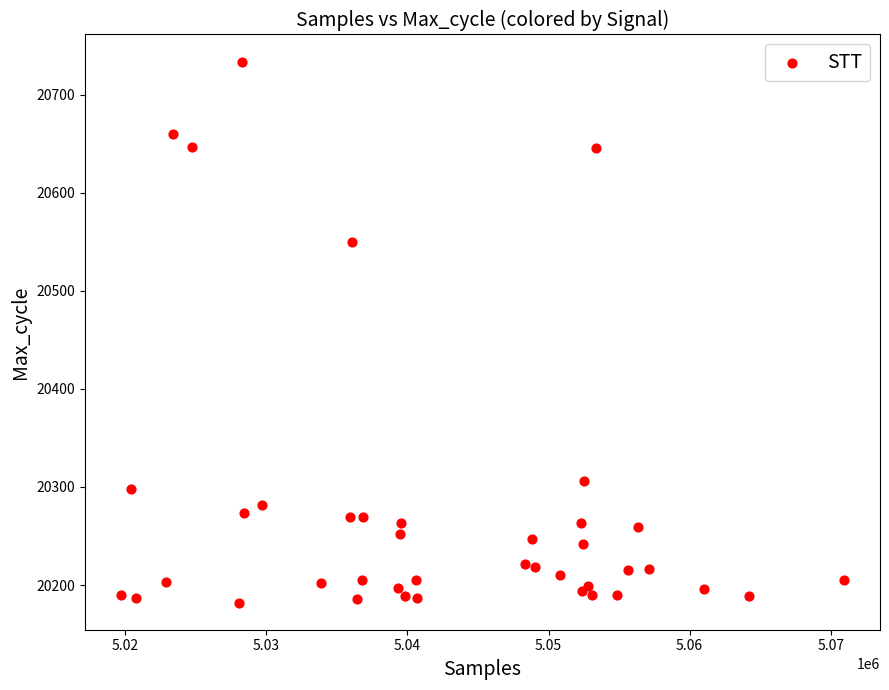

What Y value in the scatter plot is closest to 20458?

20550